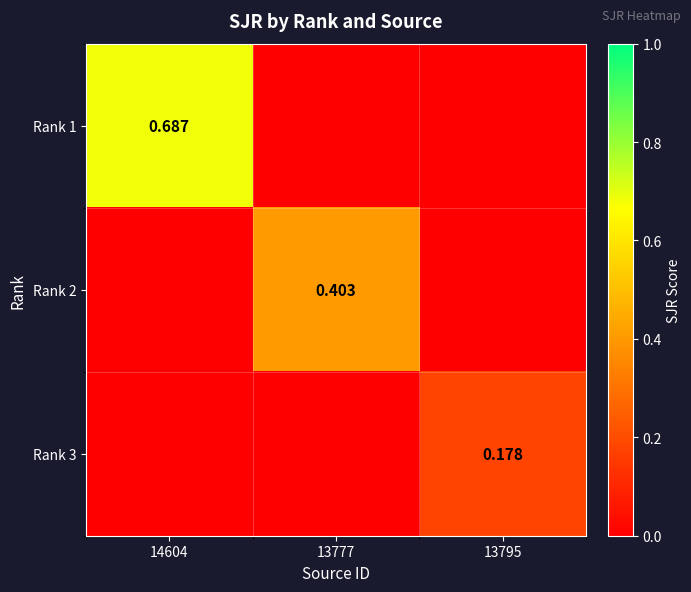

Which has a higher value, 13795 or 13777?

13795